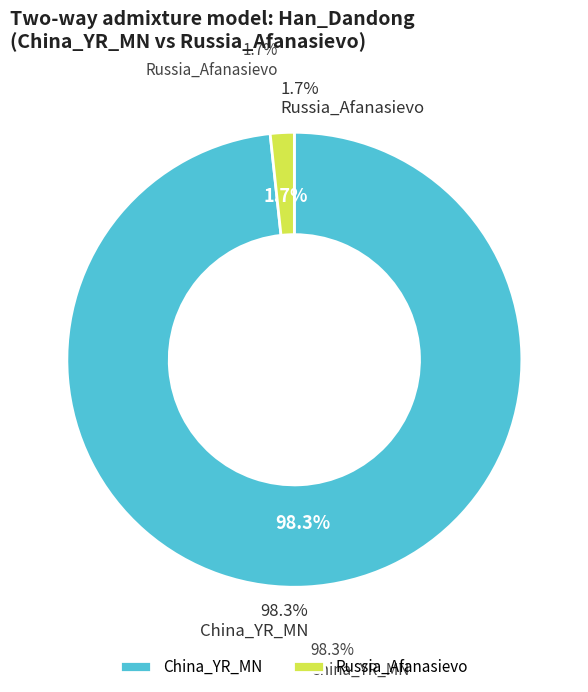

What percentage is the China_YR_MN slice, to the nearest percent?

98%